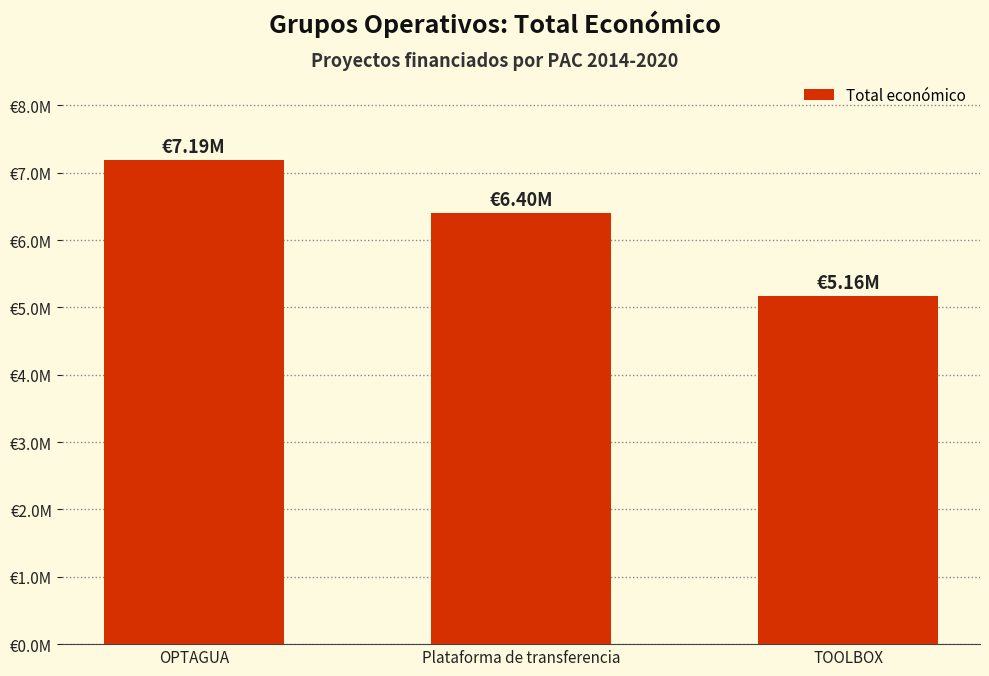

Reading right to left, extract all data points from this chart.

TOOLBOX=5163335	Plataforma de transferencia=6401275	OPTAGUA=7187653